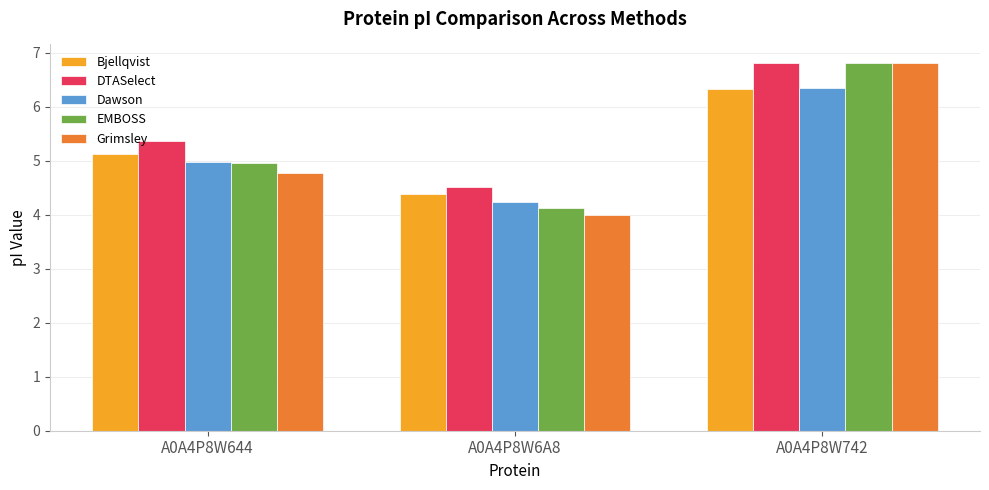

At A0A4P8W6A8, list the series in order from largest to smallest.

DTASelect, Bjellqvist, Dawson, EMBOSS, Grimsley